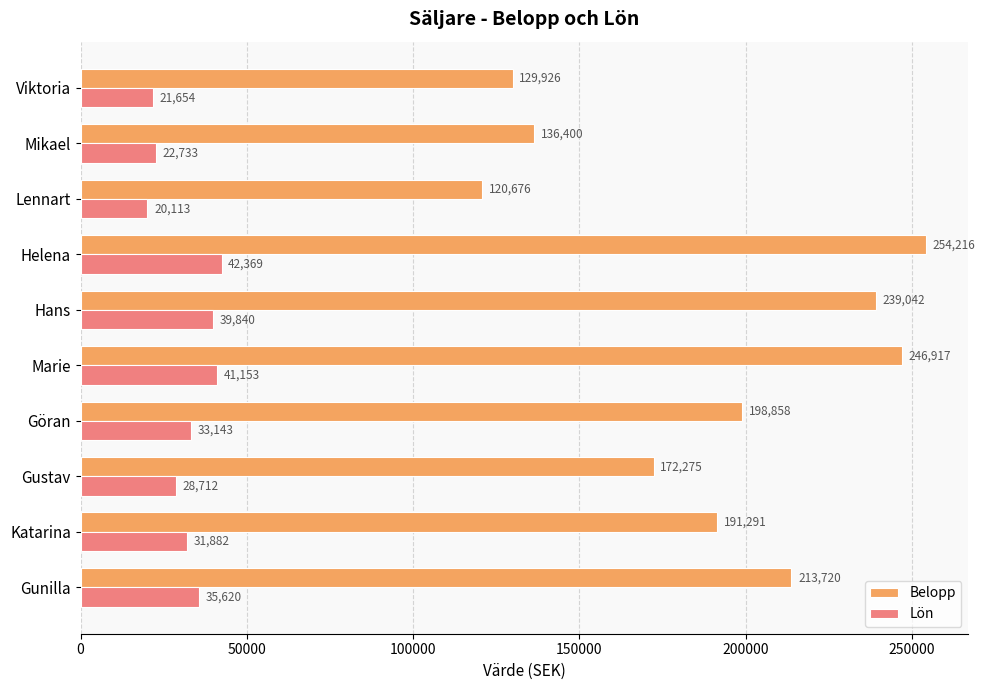

How many data points does each series have?

10